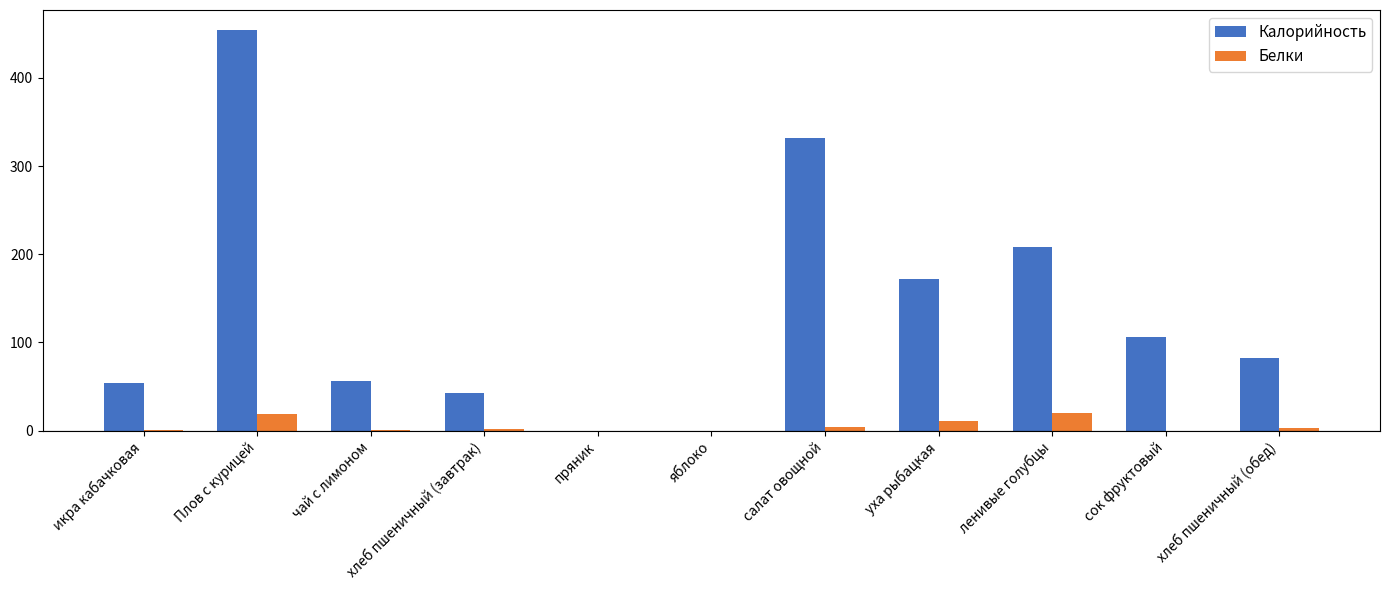

What is the approximate value of Калорийность at хлеб пшеничный (обед)?

82.8